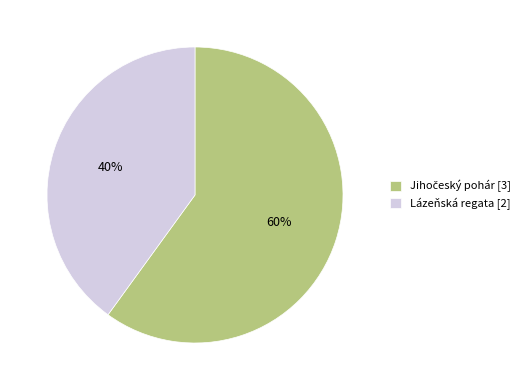

Is Lázeňská regata the majority of the pie?

No